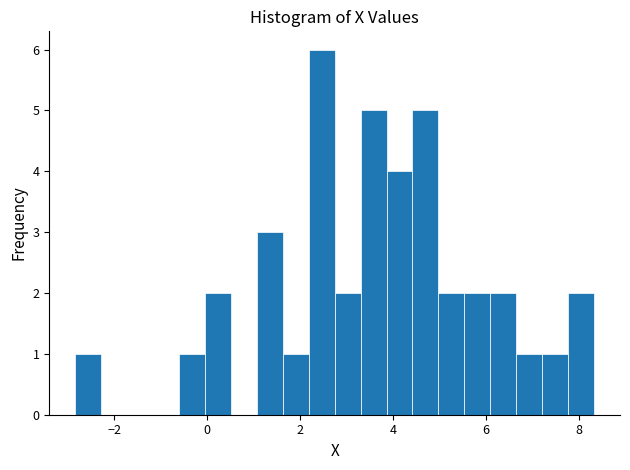

Around what value on the x-axis is the tallest bar? Give the approximate position of its centre, as read against the axis.

2.4